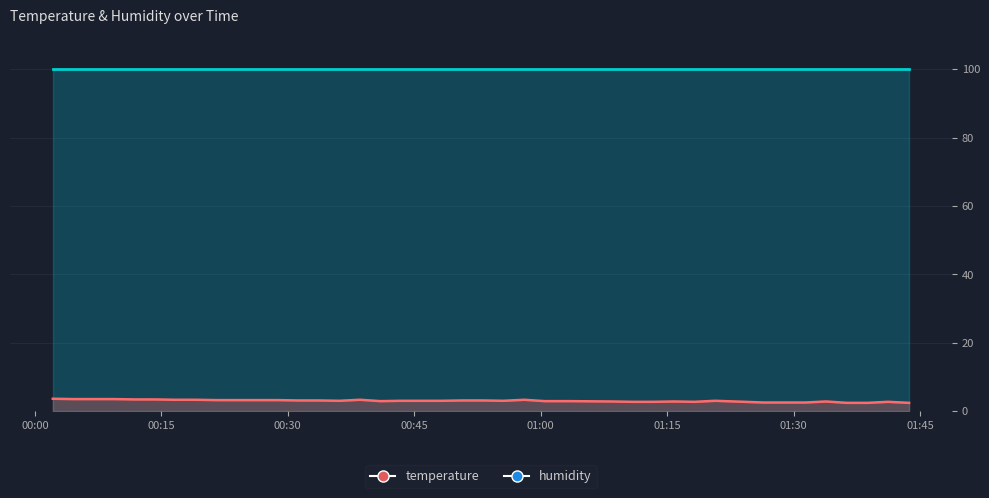

What is the average value?

3.1